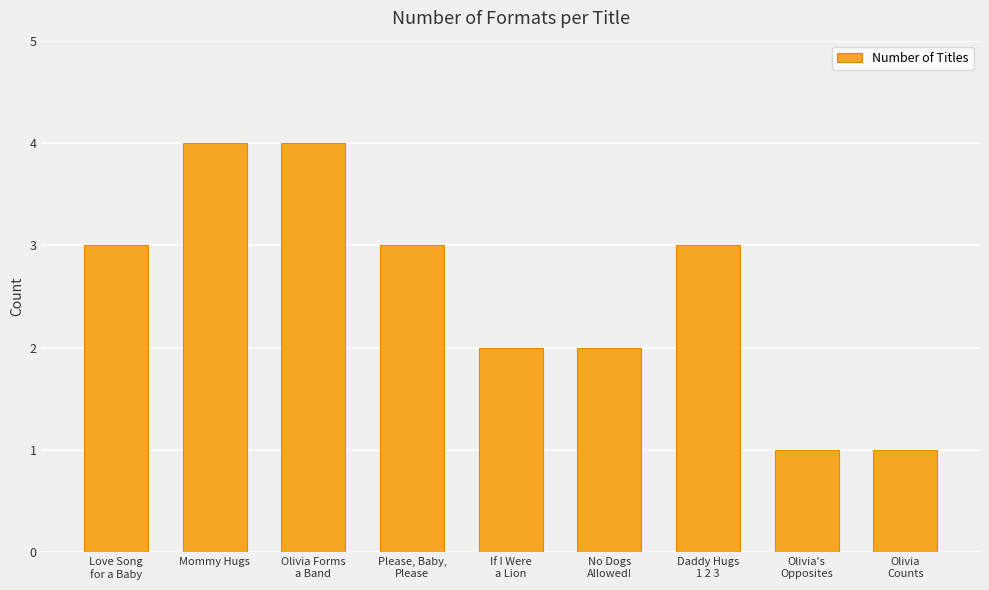

What is the maximum value shown in the chart?

4